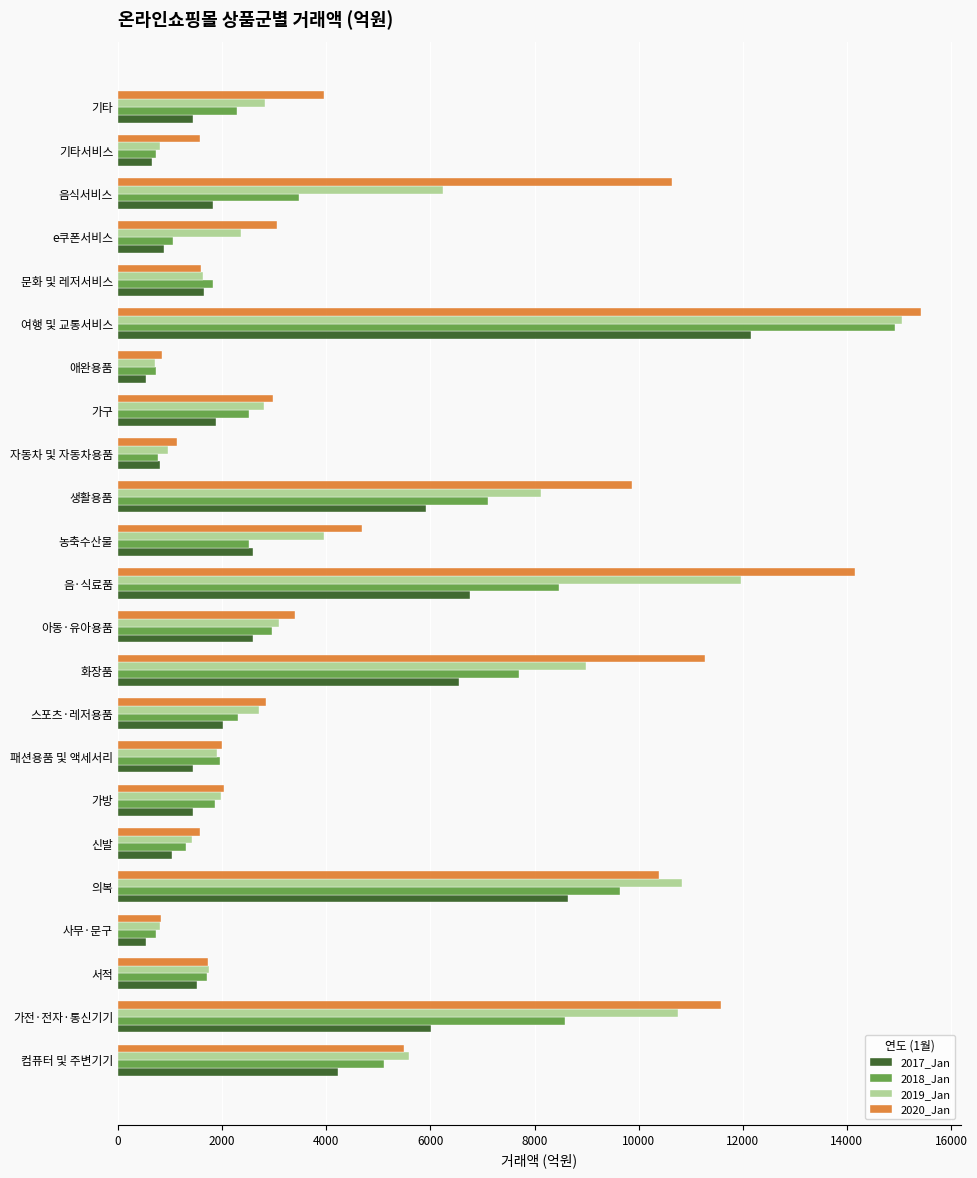

What is the highest value of the 2017_Jan series?

12154.6